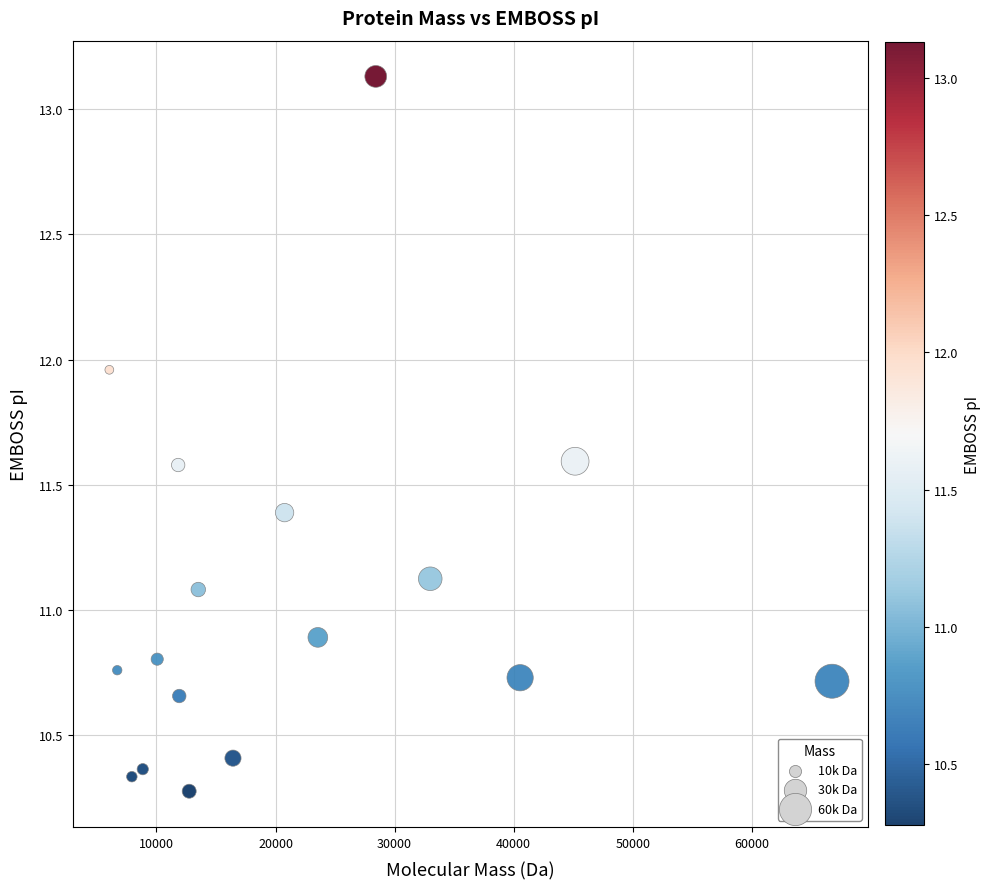

What is the range of Y values (max minus min)?

2.9